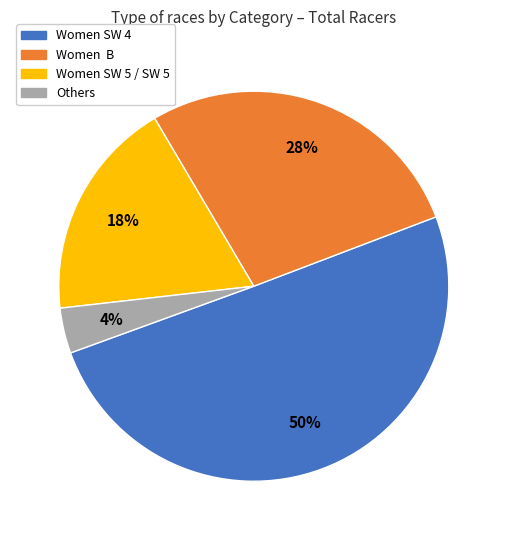

To the nearest percent, what is the difference between the largest and smallest slice percentages?

46%